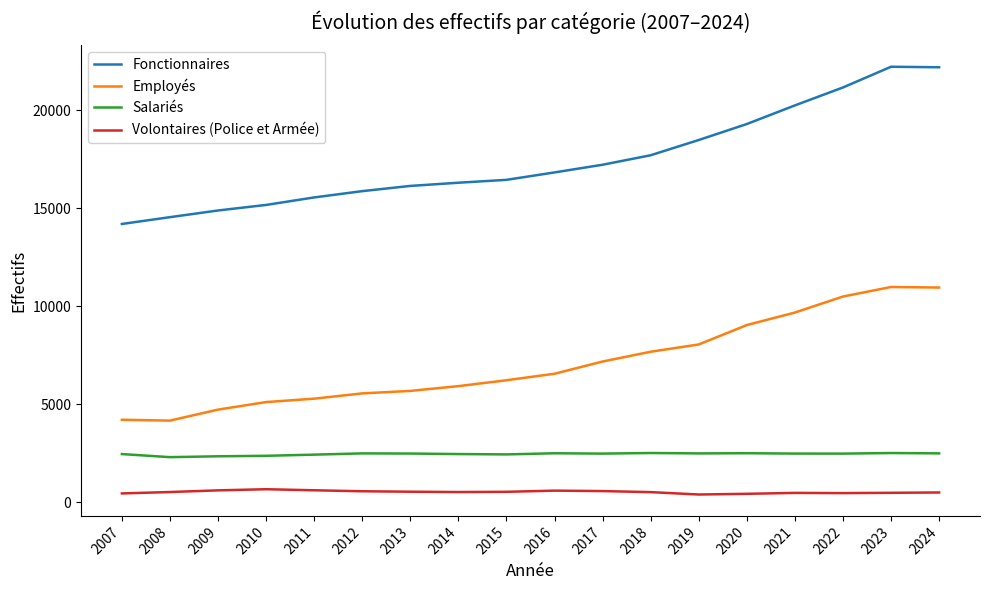

List the series in order of their peak value, lowest first.

Volontaires (Police et Armée), Salariés, Employés, Fonctionnaires